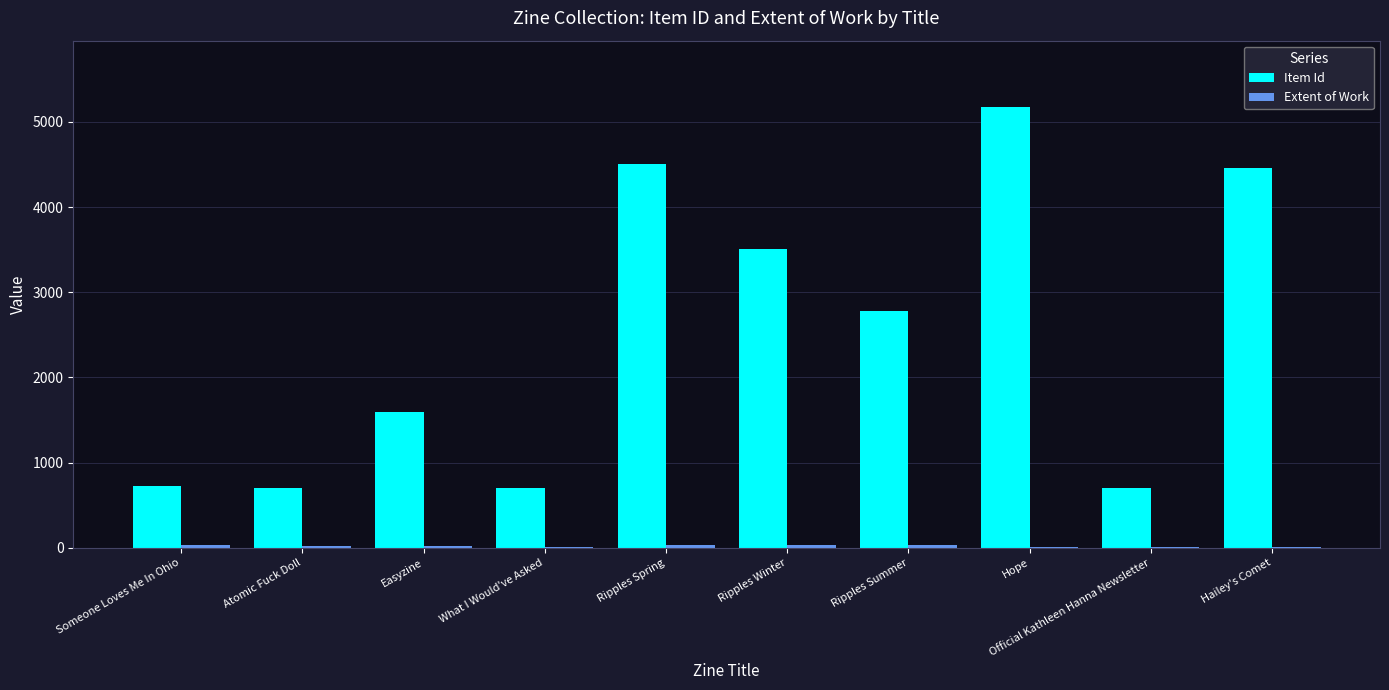

Which series has the largest total across all categories?

Item Id